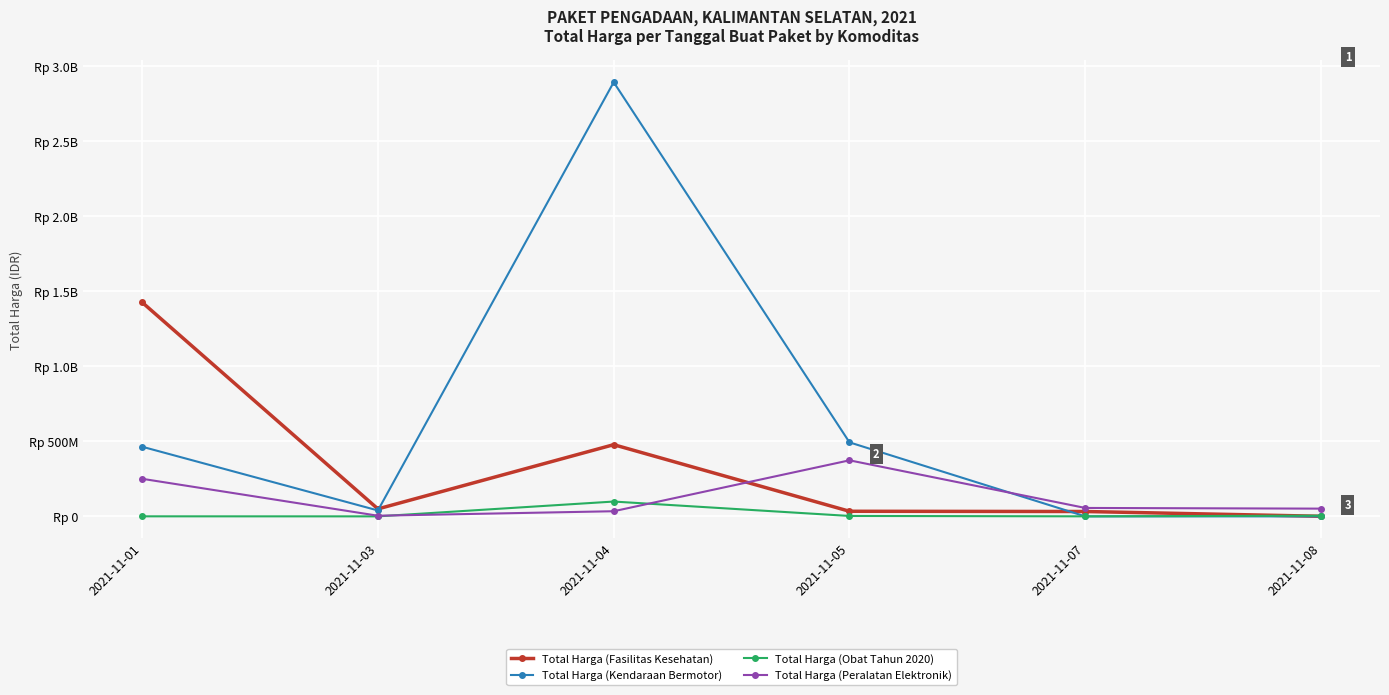

What are all the series names shown in the legend?

Total Harga (Fasilitas Kesehatan), Total Harga (Kendaraan Bermotor), Total Harga (Obat Tahun 2020), Total Harga (Peralatan Elektronik)